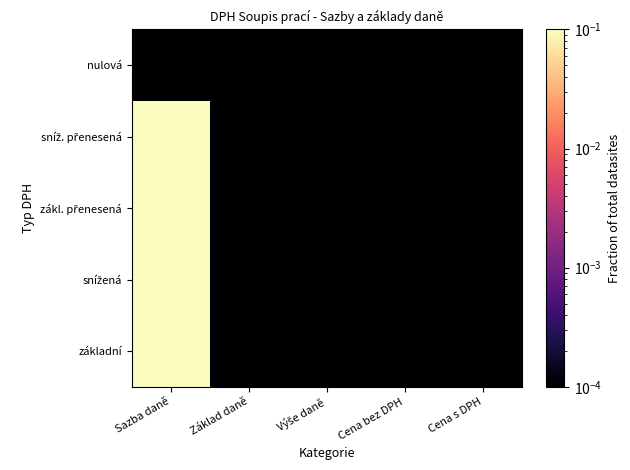

At which category is the sum across all series the highest?

Sazba daně